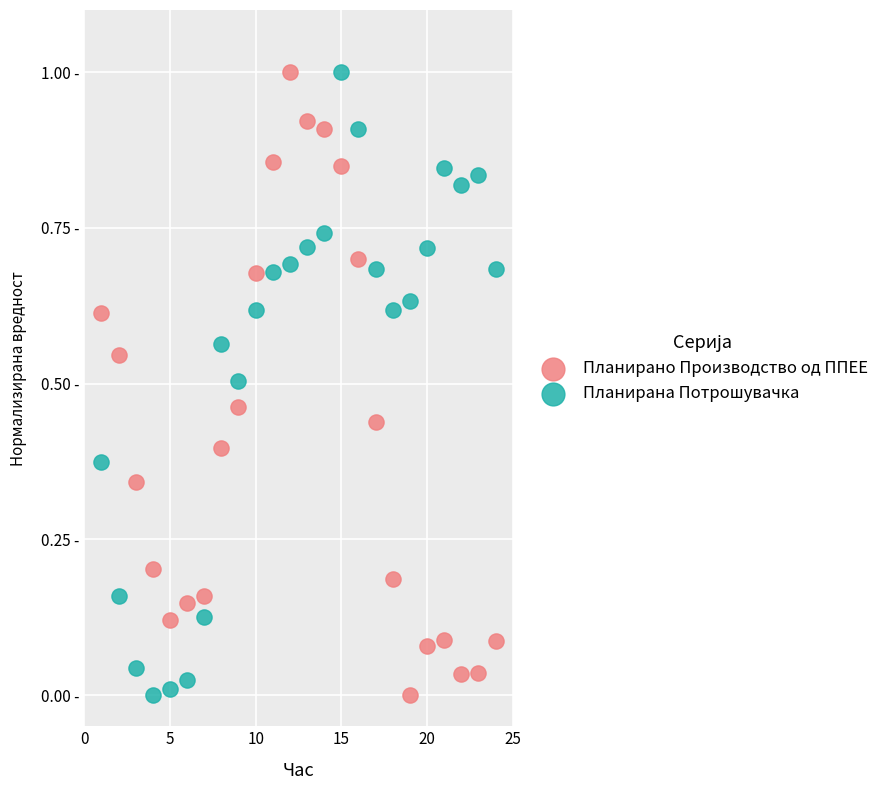

What are all the series names shown in the legend?

Планирано Производство од ППЕЕ, Планирана Потрошувачка